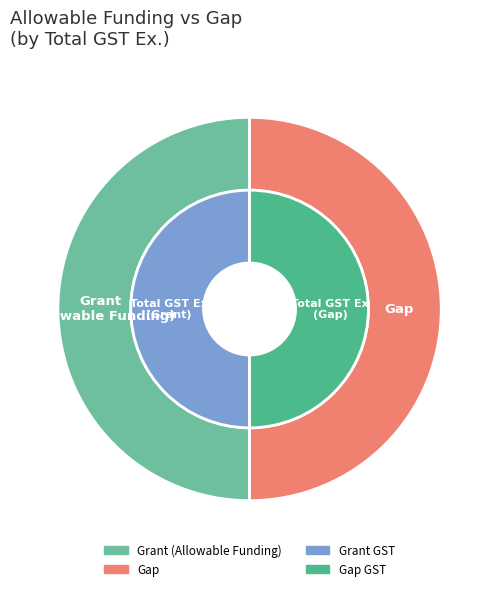

How many slices are in this pie chart?

2